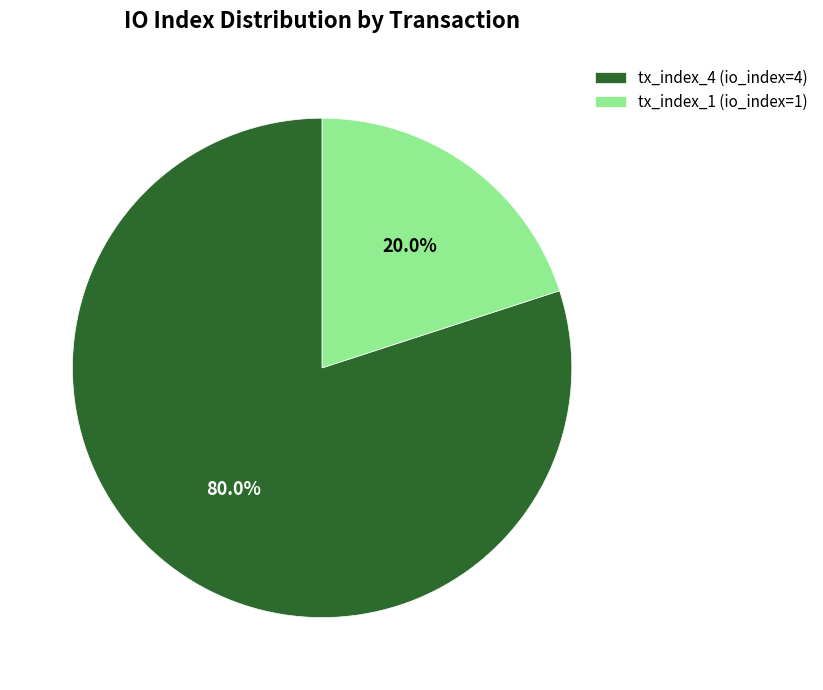

To the nearest percent, what is the combined percentage of tx_index_1 and tx_index_4?

100%